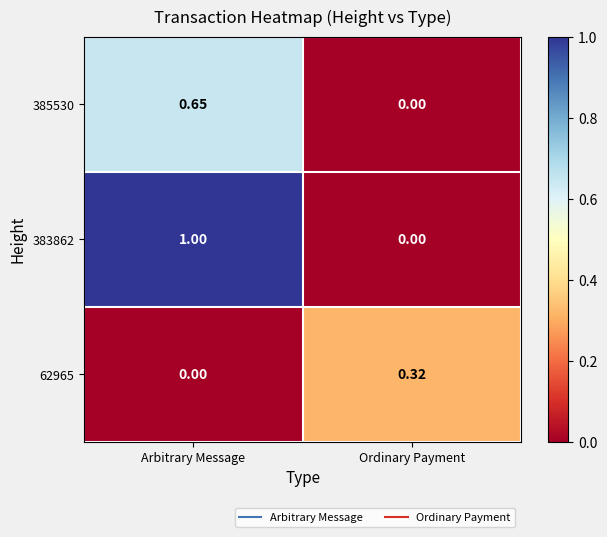

Is the value of 385530 at Arbitrary Message greater than the value of 62965 at Ordinary Payment?

Yes